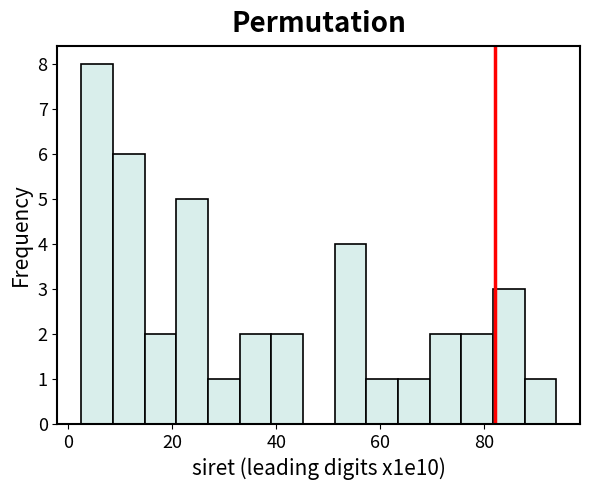

Read against the x-axis, roughly where is the centre of the tallest bar?

6